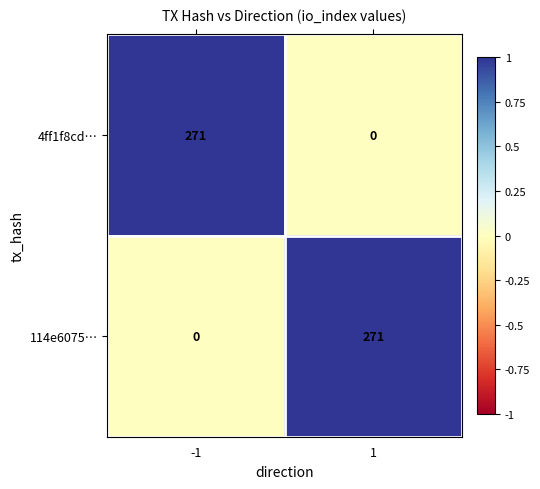

The value of 114e6075… at -1 is 0. True or false?

True